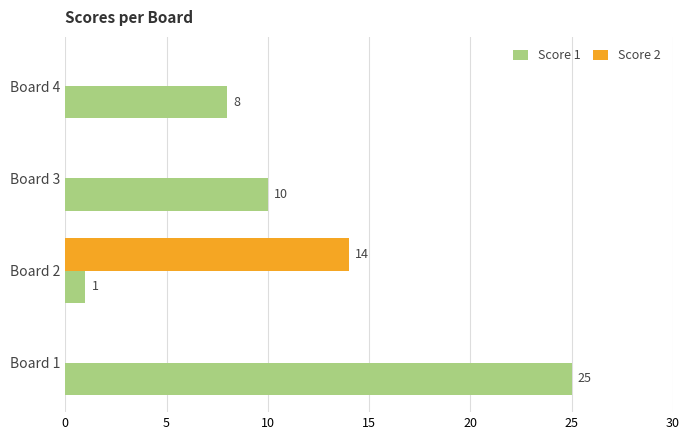

What is the average value of the Score 1 series?

11